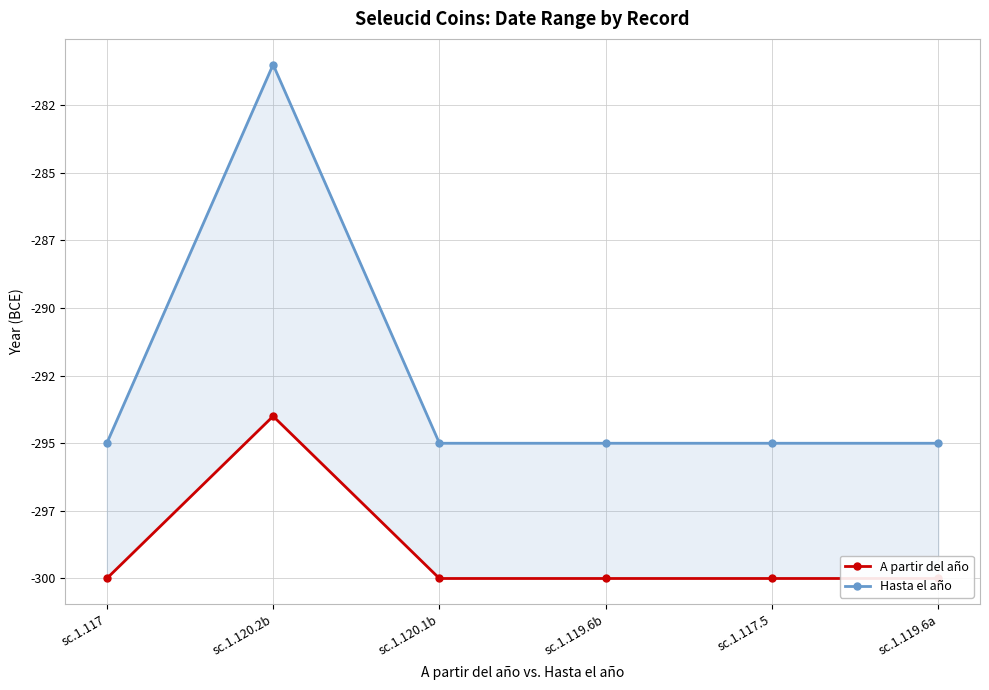

Reading left to right, what are all the values shown in this chart?

A partir del año: -300	-294	-300	-300	-300	-300
Hasta el año: -295	-281	-295	-295	-295	-295